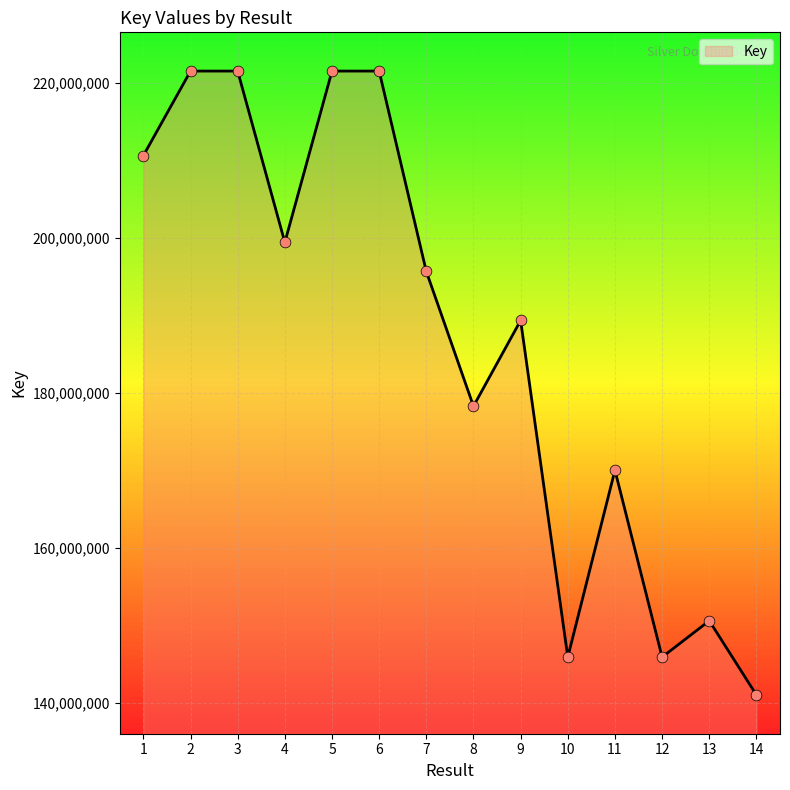

Which has a higher value, 13 or 11?

11